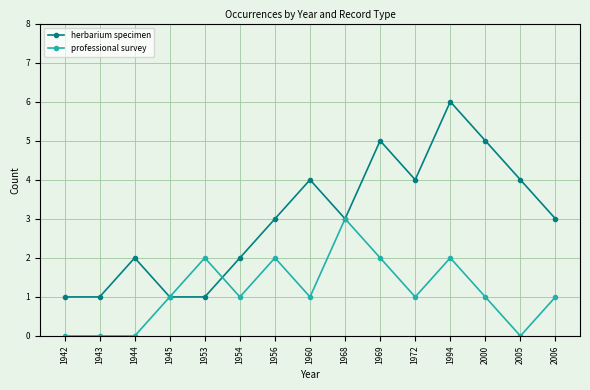

Between 1943 and 1968, which series saw the biggest shift?

professional survey